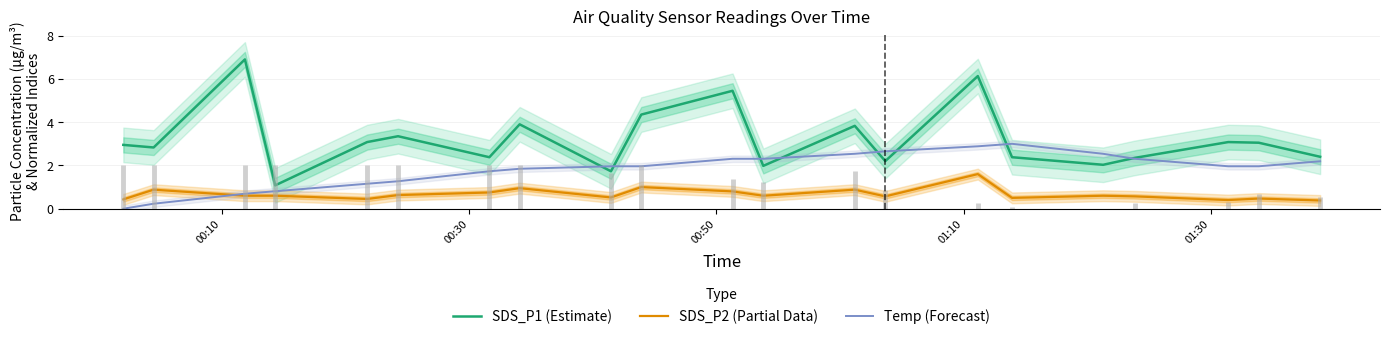

True or false: SDS_P1 (Estimate) and SDS_P2 (Partial Data) cross at least once.

False